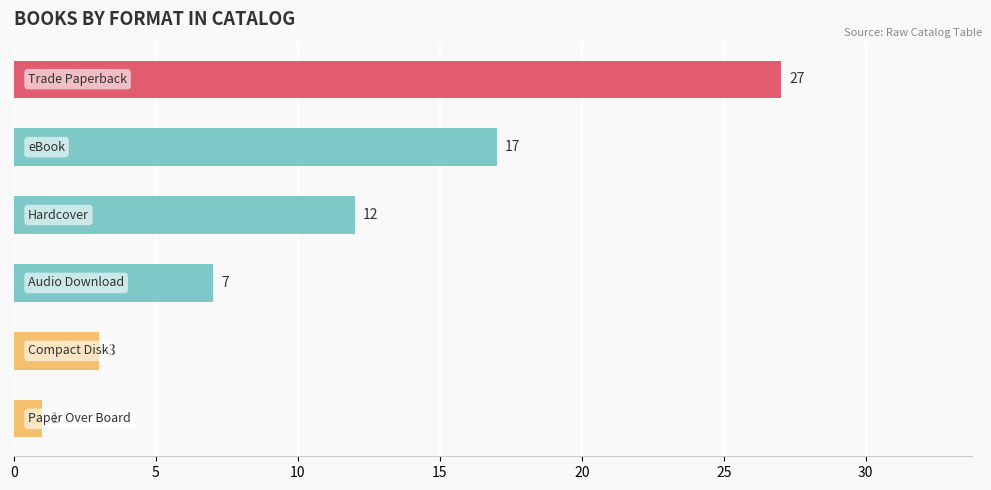

What is the greatest value displayed?

27